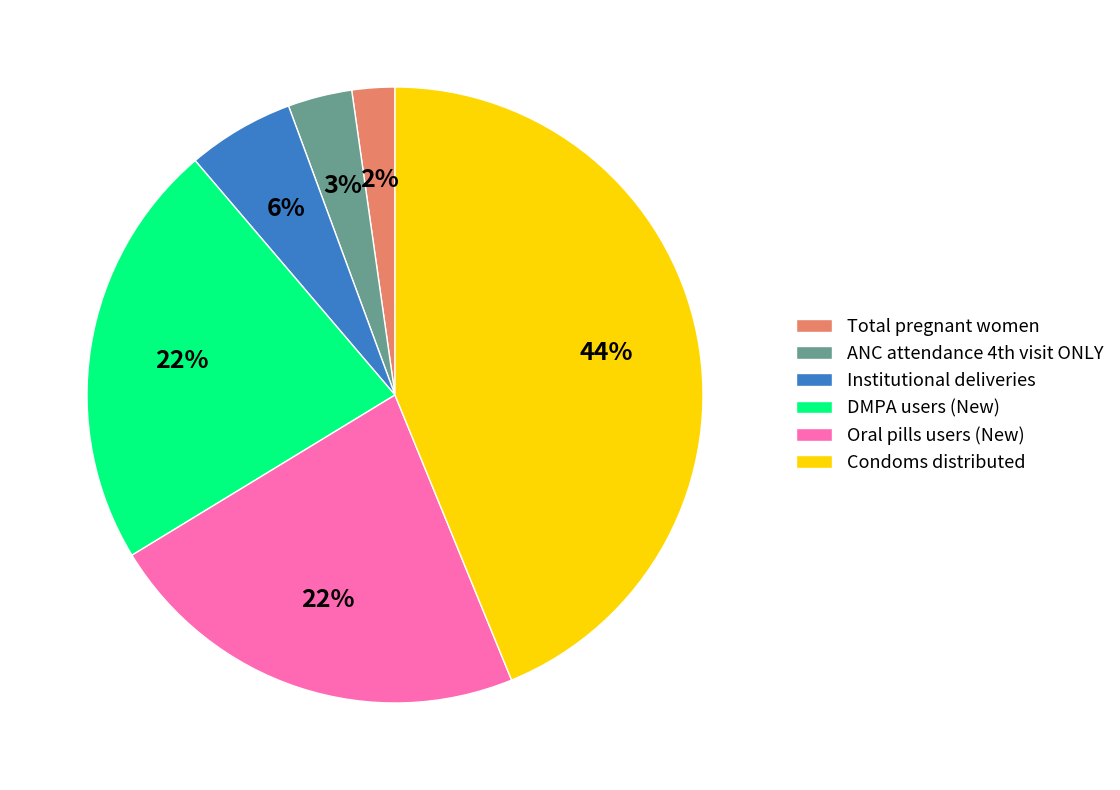

The Oral pills users (New) slice represents 22% of the pie. True or false?

True